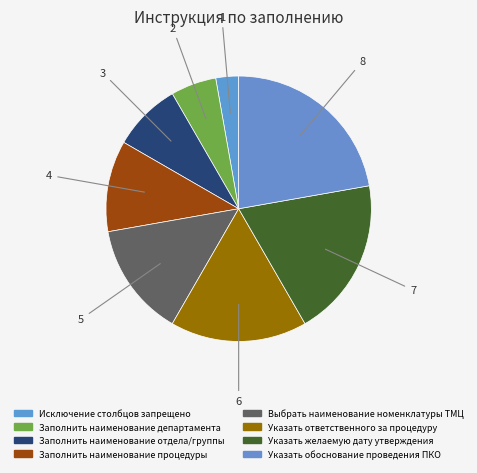

True or false: Исключение столбцов запрещено accounts for 3% of the total.

True